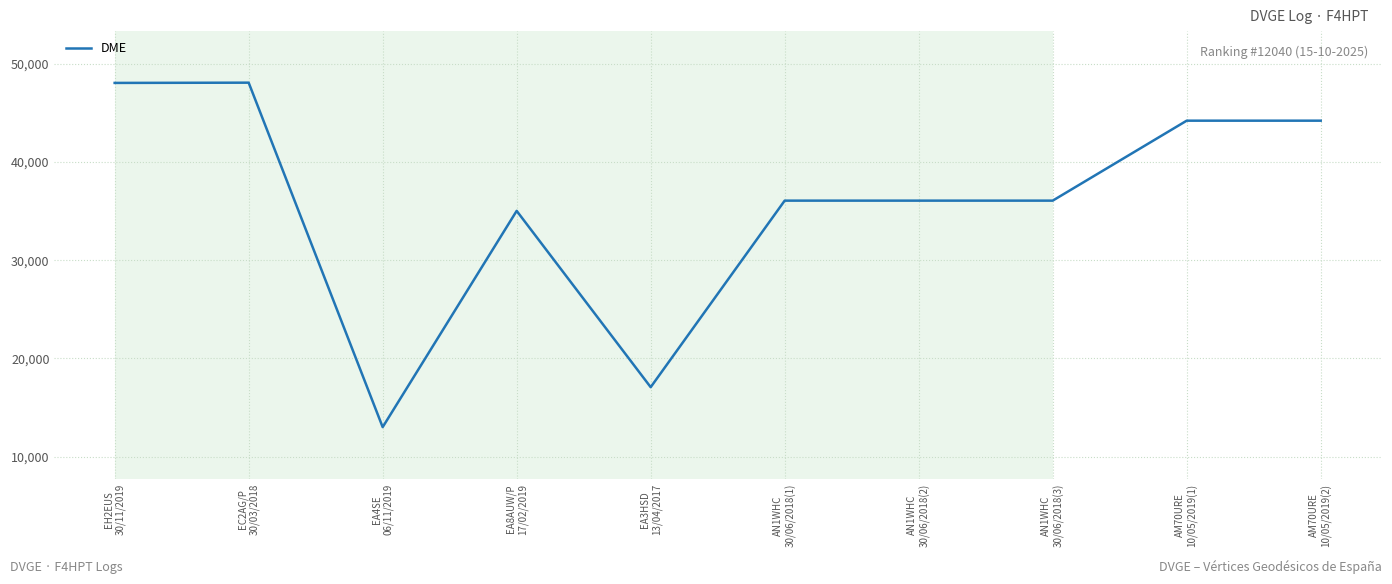

True or false: the data shows 17081 at EA3HSD
13/04/2017.

True